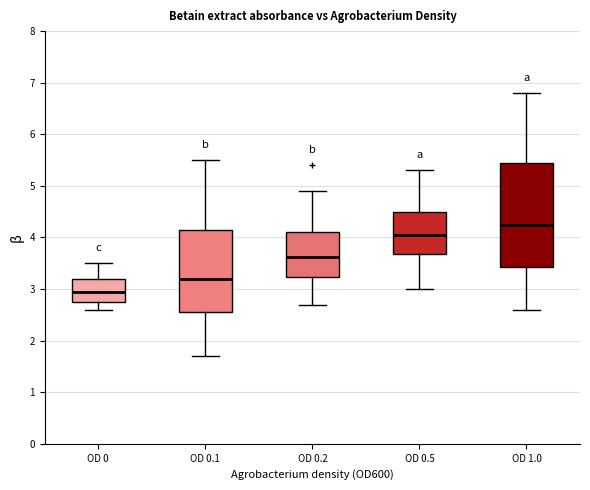

Comparing the boxes themselves (not the whiskers), which one is the tallest?

OD 1.0